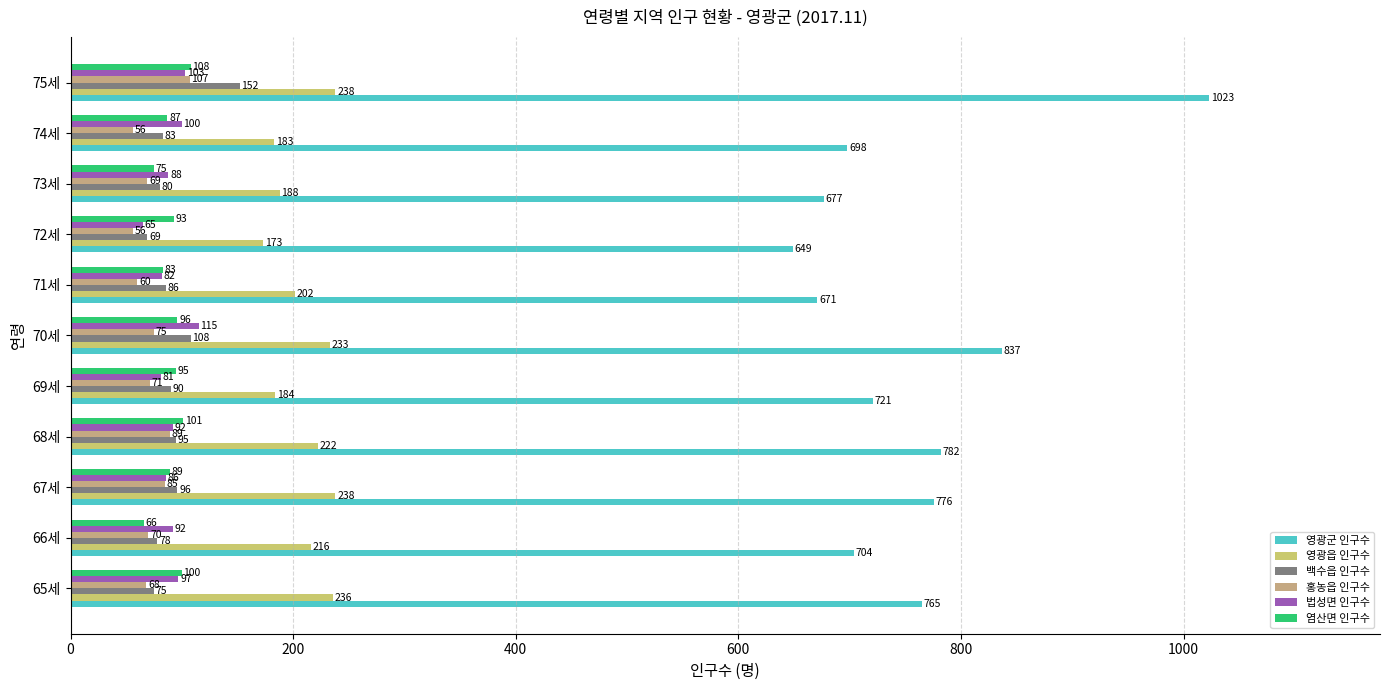

What are all the series names shown in the legend?

영광군 인구수, 영광읍 인구수, 백수읍 인구수, 홍농읍 인구수, 법성면 인구수, 염산면 인구수